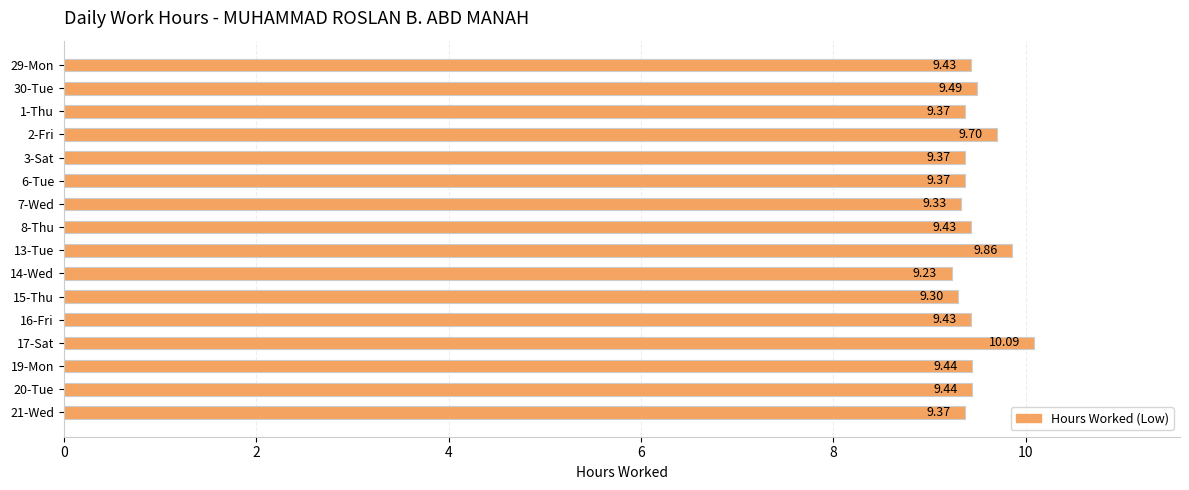

Which has a higher value, 19-Mon or 6-Tue?

19-Mon